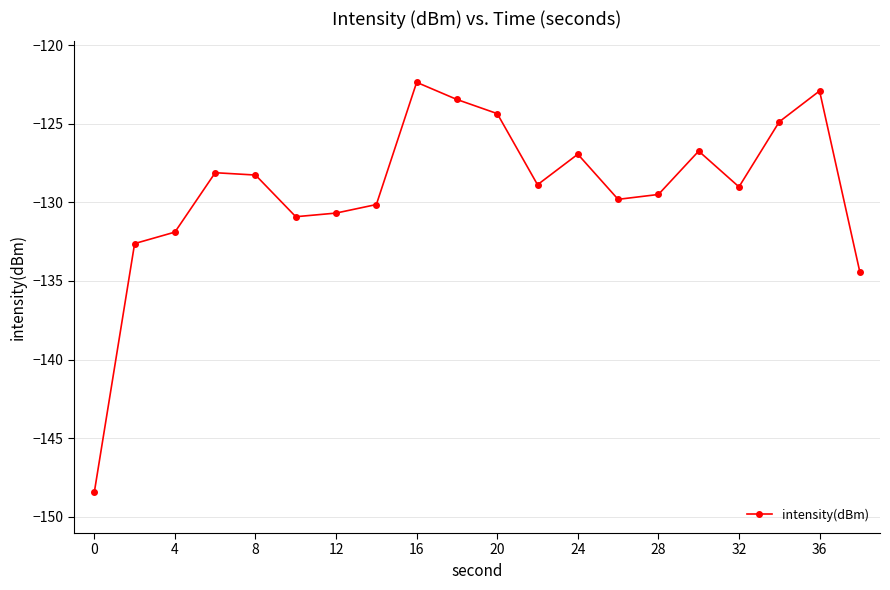

What is the smallest value displayed?

-148.4